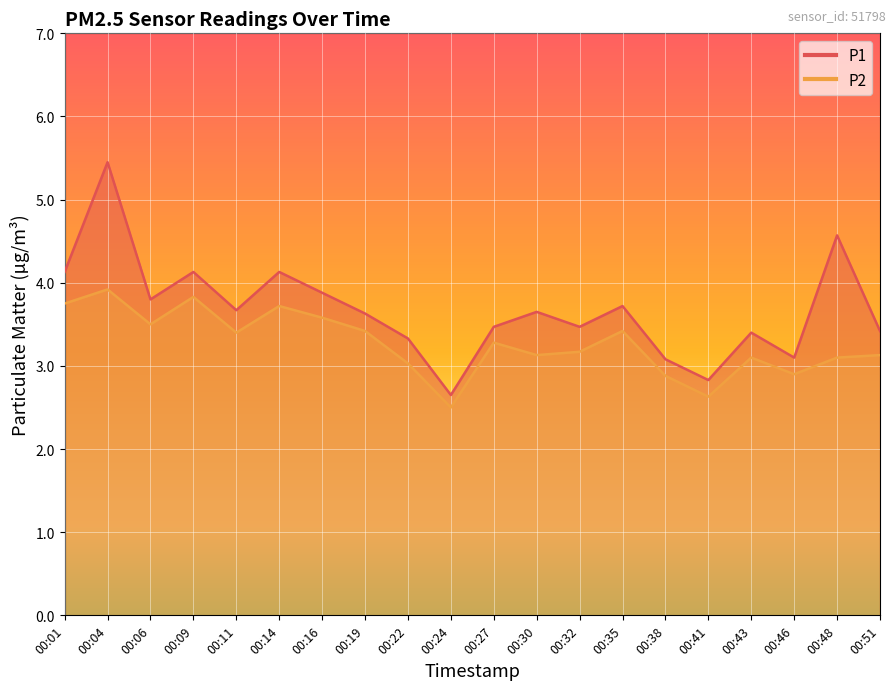

Which category has the highest value in the P2 series?

00:04